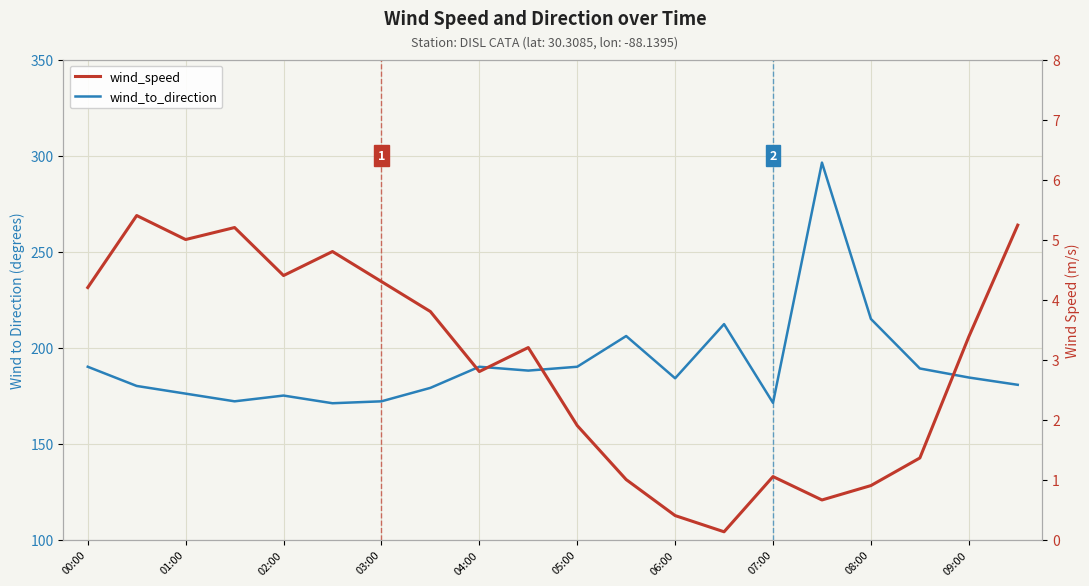

How many distinct data groups are displayed?

2